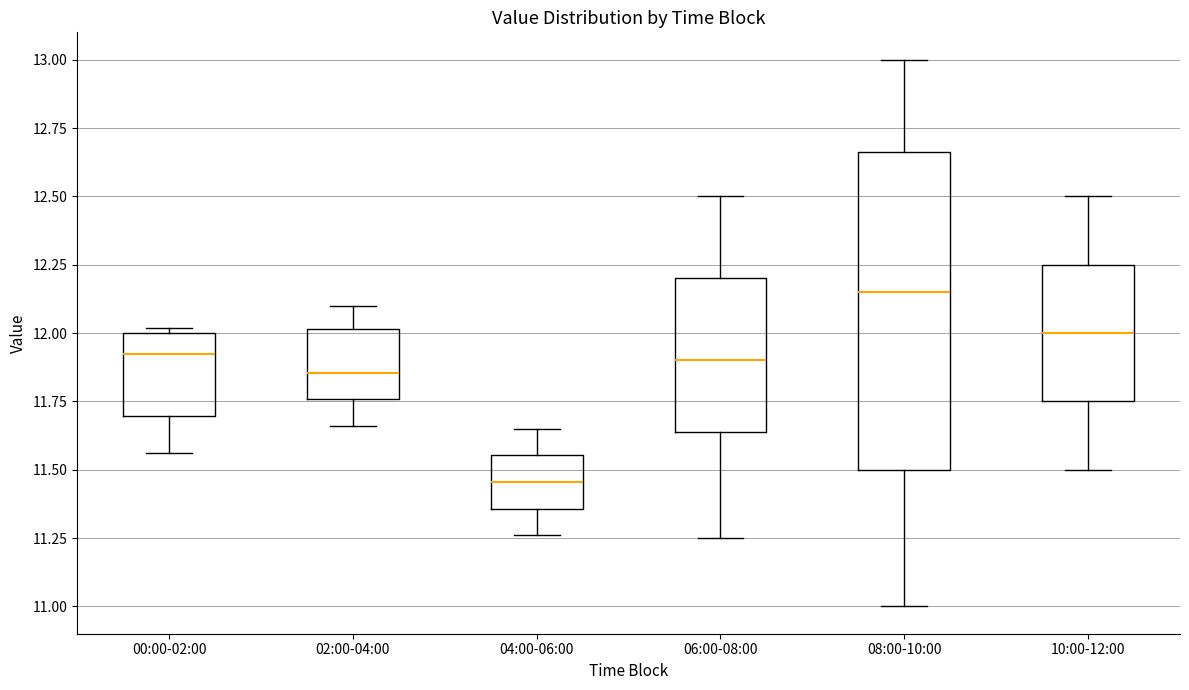

Which box is the tallest, from its lower edge to its upper edge?

08:00-10:00